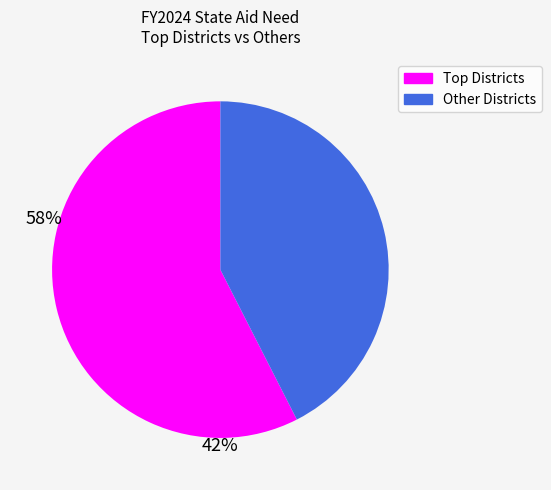

How many slices are in this pie chart?

2